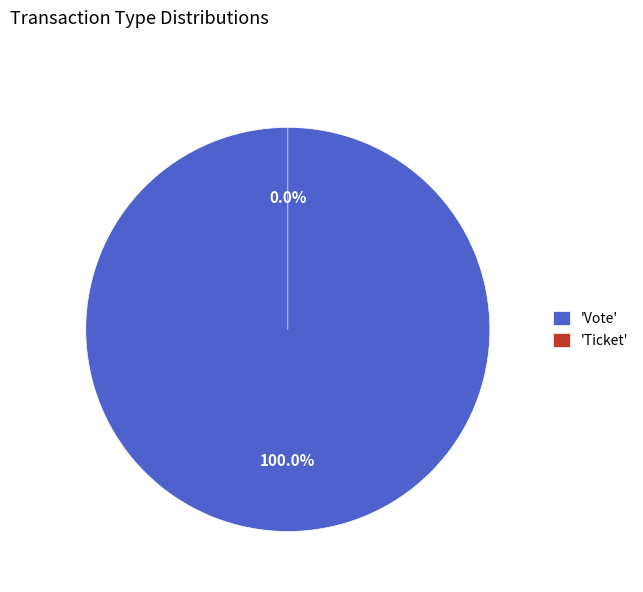

What percentage is the Vote slice, to the nearest percent?

100%